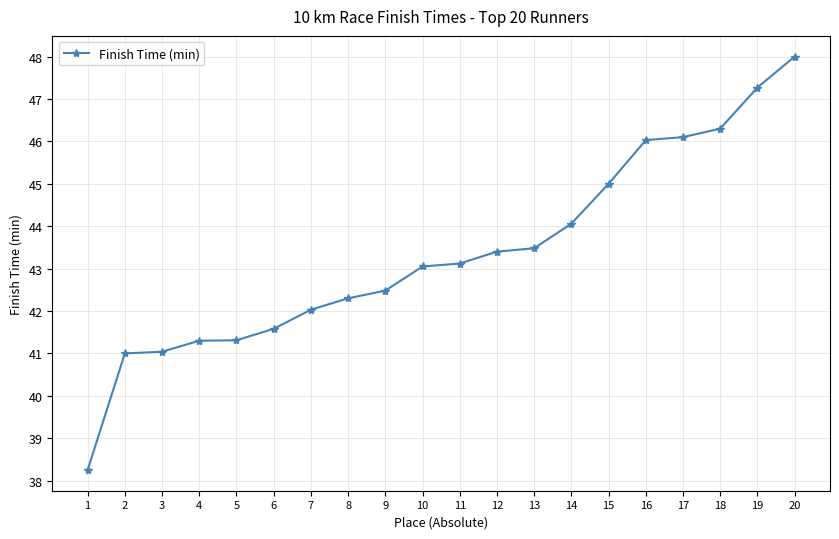

Is it true that the value at 14 is 30.1?

False